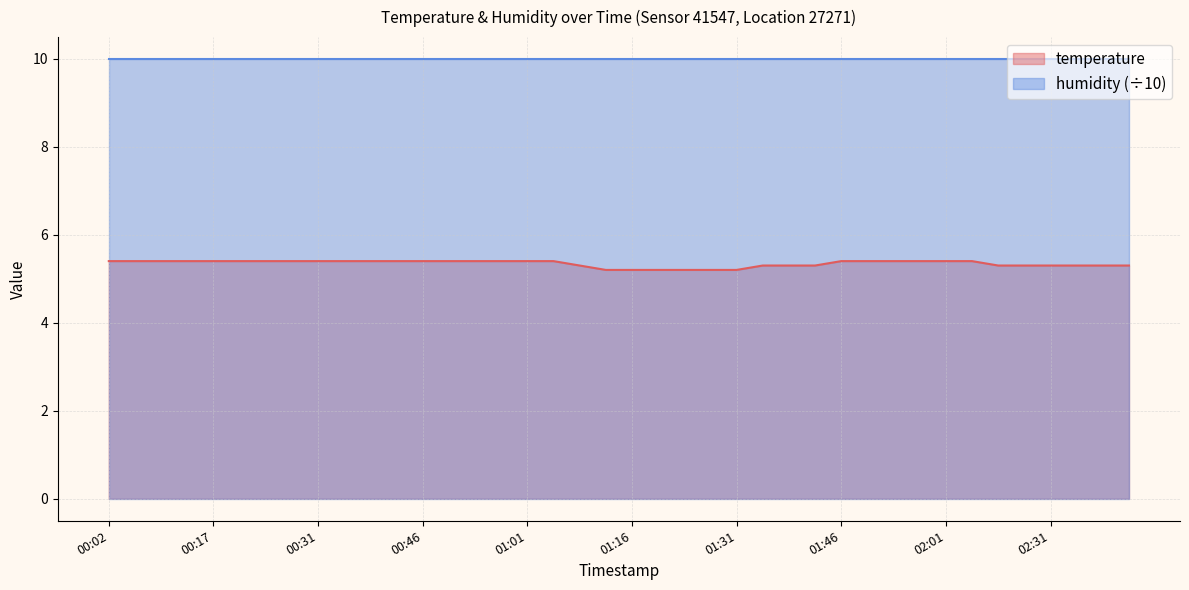

List the labels in order of value, smallest first.

01:12, 01:16, 01:20, 01:23, 01:27, 01:31, 01:09, 01:35, 01:38, 01:42, 02:12, 02:27, 02:31, 02:35, 02:39, 02:42, 00:02, 00:06, 00:09, 00:13, 00:17, 00:20, 00:24, 00:28, 00:31, 00:35, 00:39, 00:43, 00:46, 00:50, 00:54, 00:57, 01:01, 01:05, 01:46, 01:49, 01:53, 01:57, 02:01, 02:04